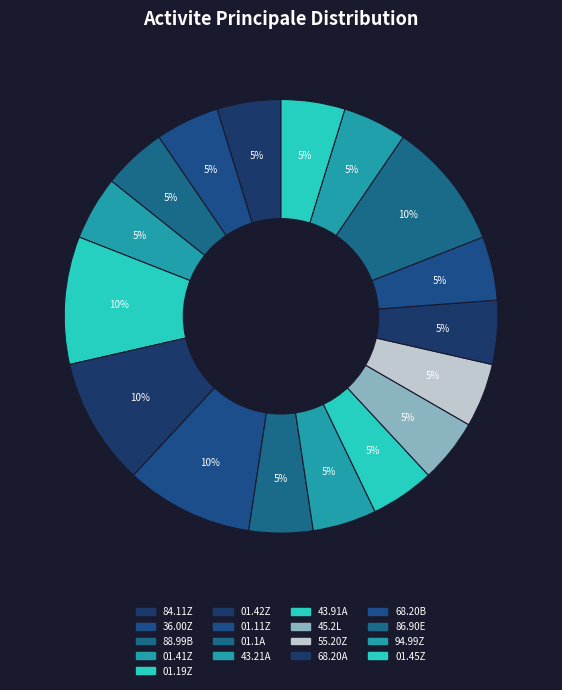

How many slices are in this pie chart?

17